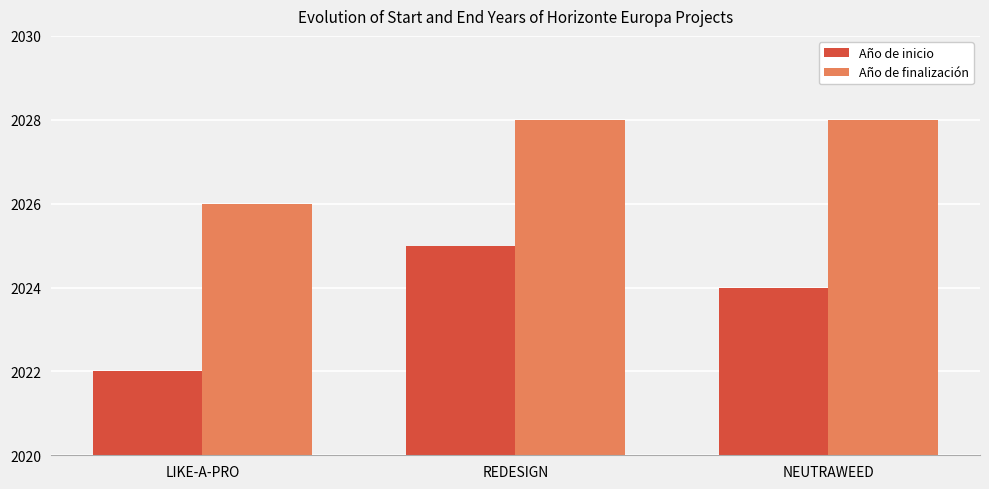

How many distinct data groups are displayed?

2